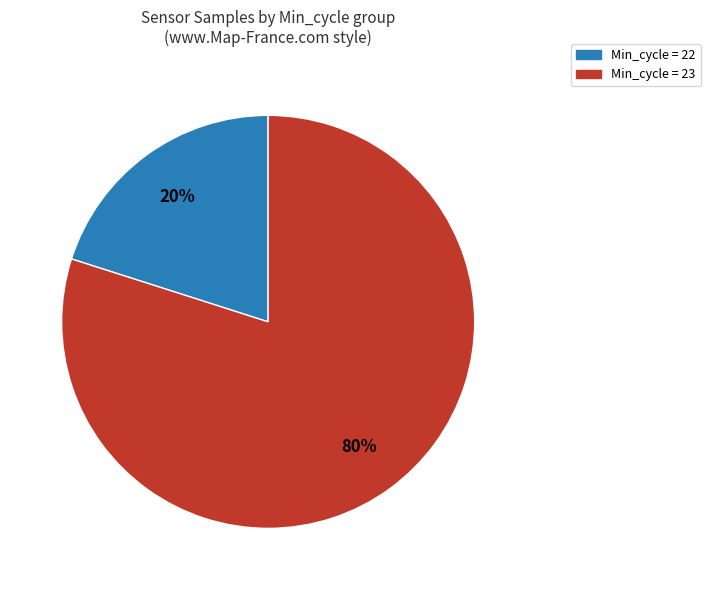

To the nearest percent, what is the average slice percentage?

50%